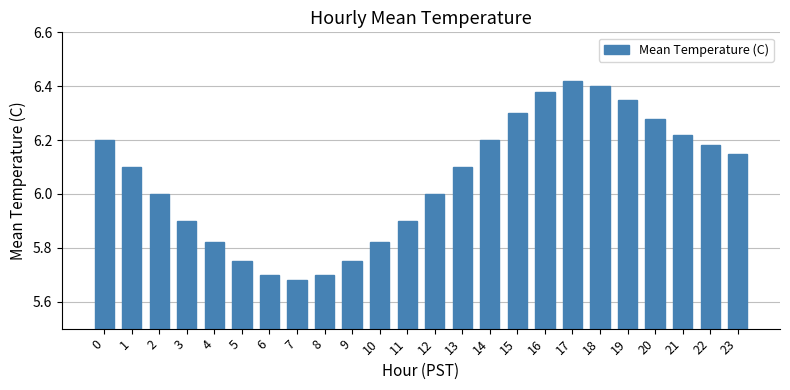

What is the value of the 3rd bar from the left?

6.0